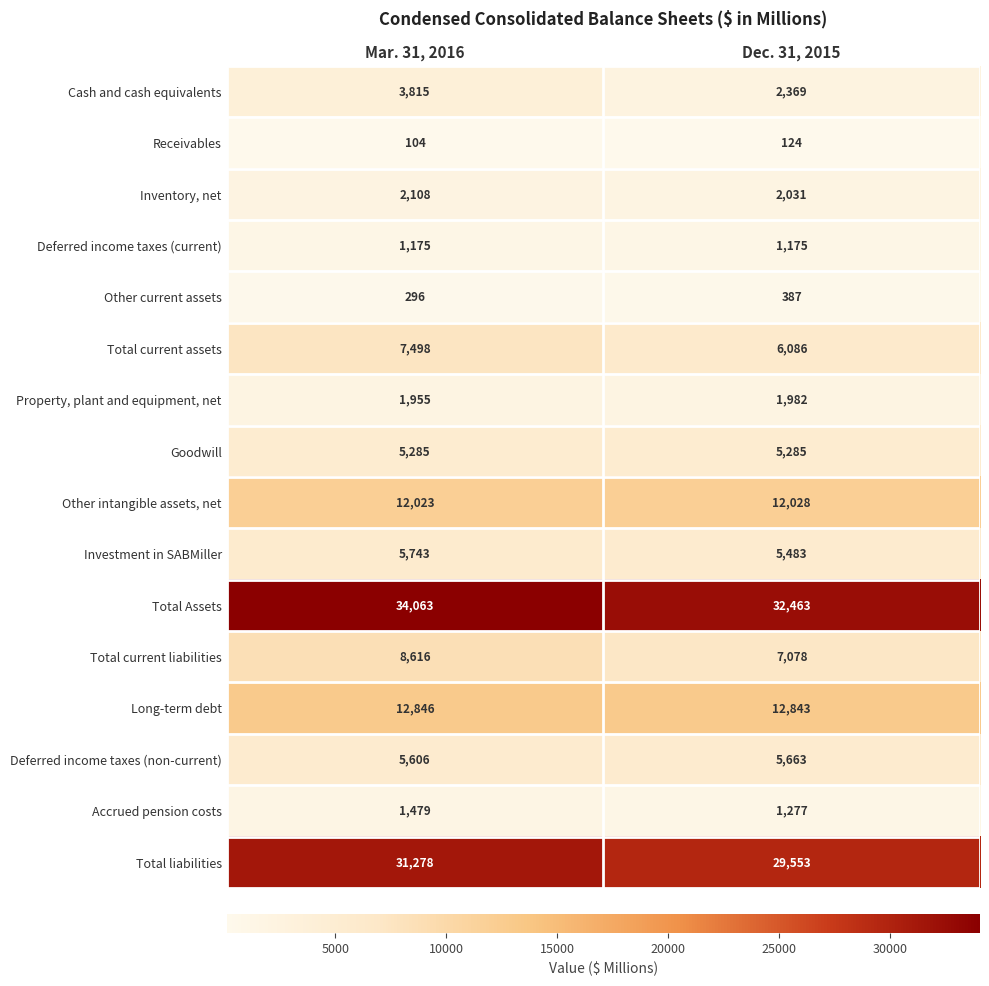

What is the sum of the Investment in SABMiller values at Dec. 31, 2015 and Mar. 31, 2016?

11226